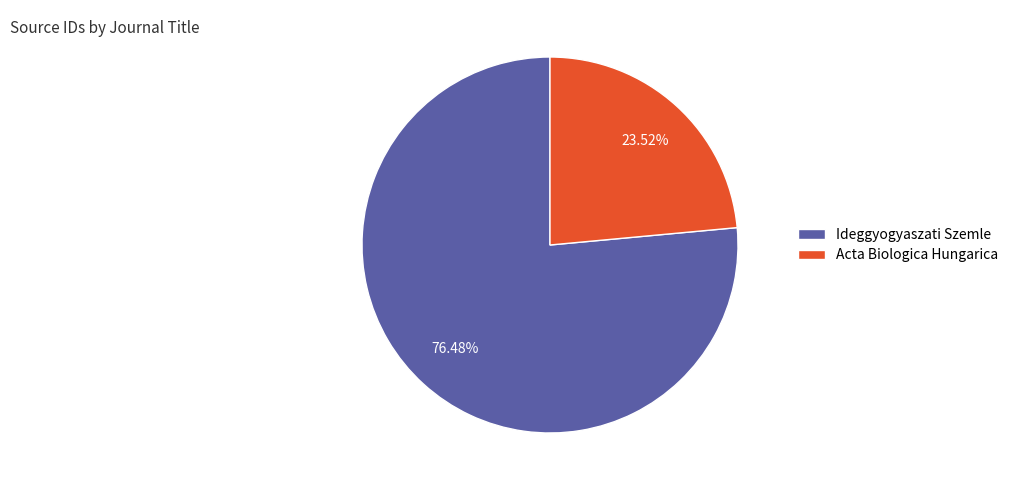

What is the smallest slice in the pie chart?

Acta Biologica Hungarica